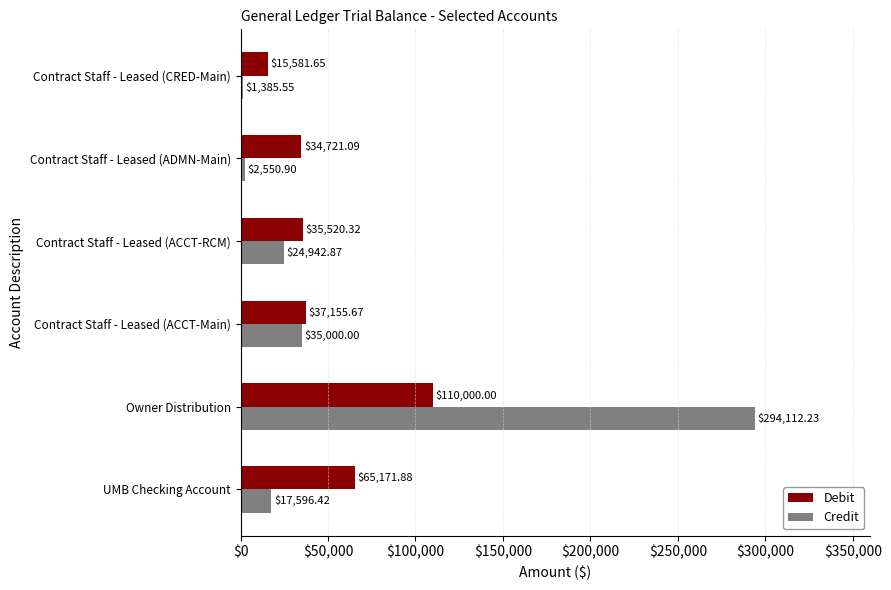

Which category has the lowest value across all series?

Contract Staff - Leased (CRED-Main)